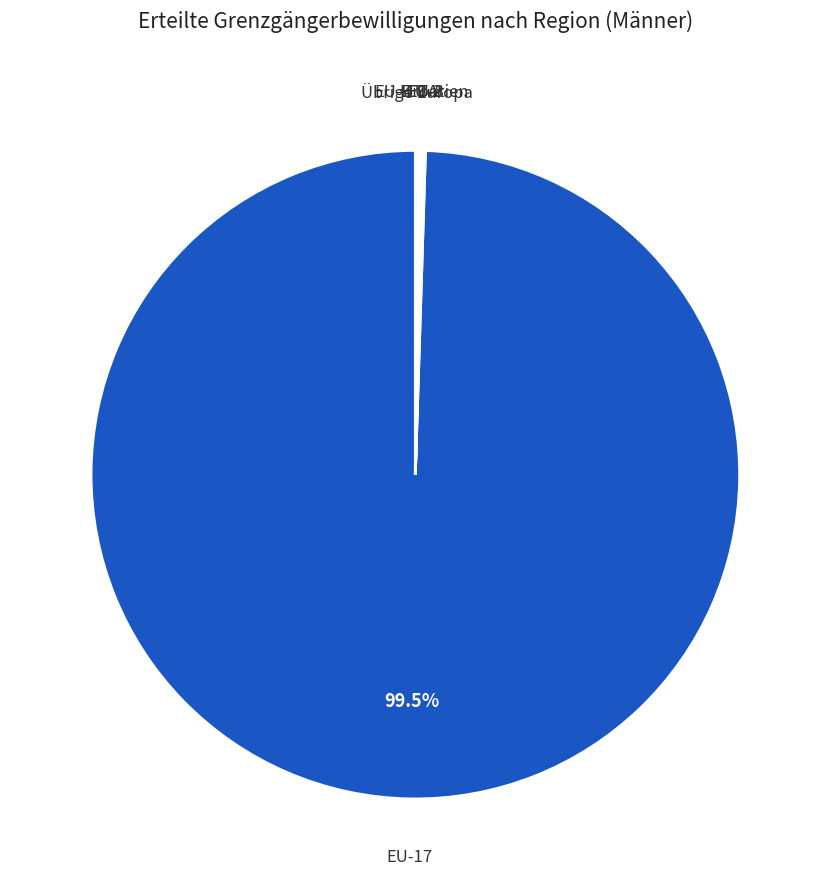

How many slices are in this pie chart?

6